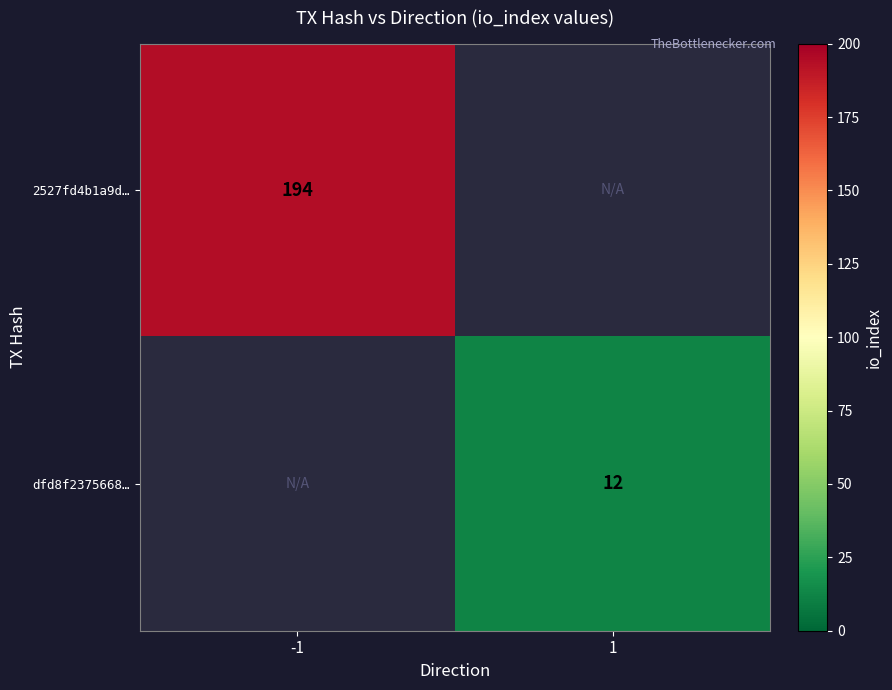

Is it true that 2527fd4b1a9d… equals 194 at -1?

True